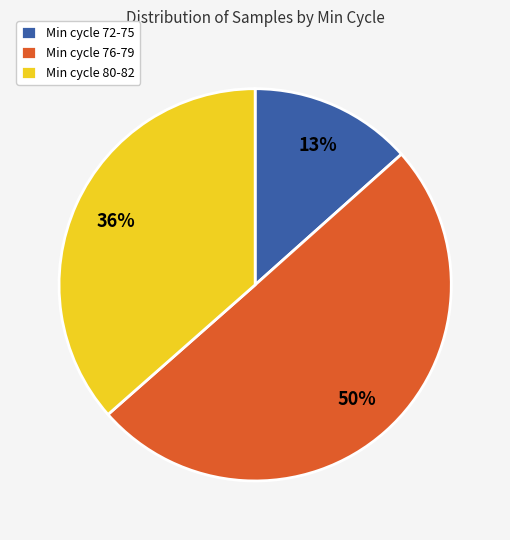

Combined, do Min cycle 72-75 and Min cycle 76-79 account for over 50%?

Yes